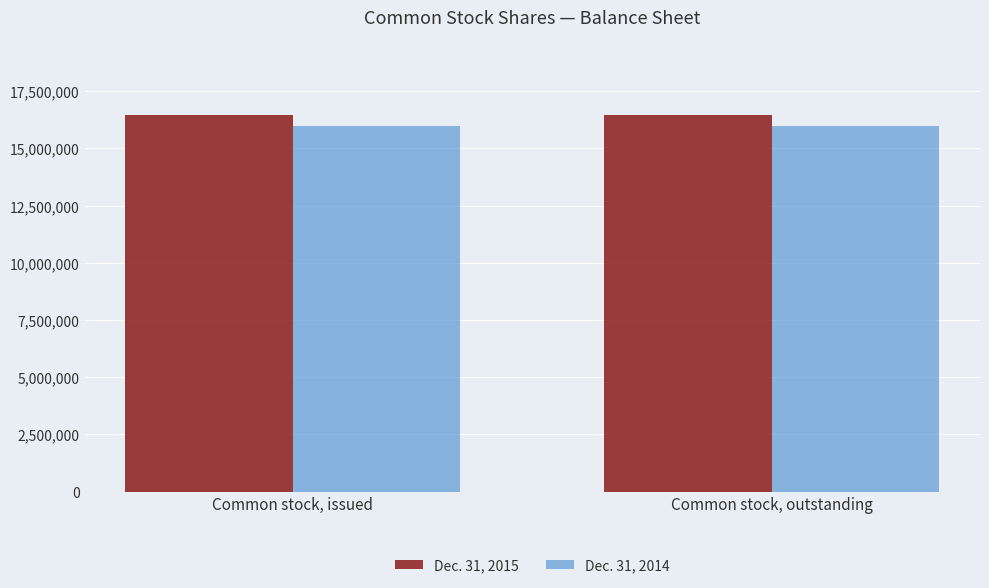

Reading left to right, list all the values displayed in this chart.

Dec. 31, 2015: Common stock, issued=16448119	Common stock, outstanding=16448119
Dec. 31, 2014: Common stock, issued=15968607	Common stock, outstanding=15968607